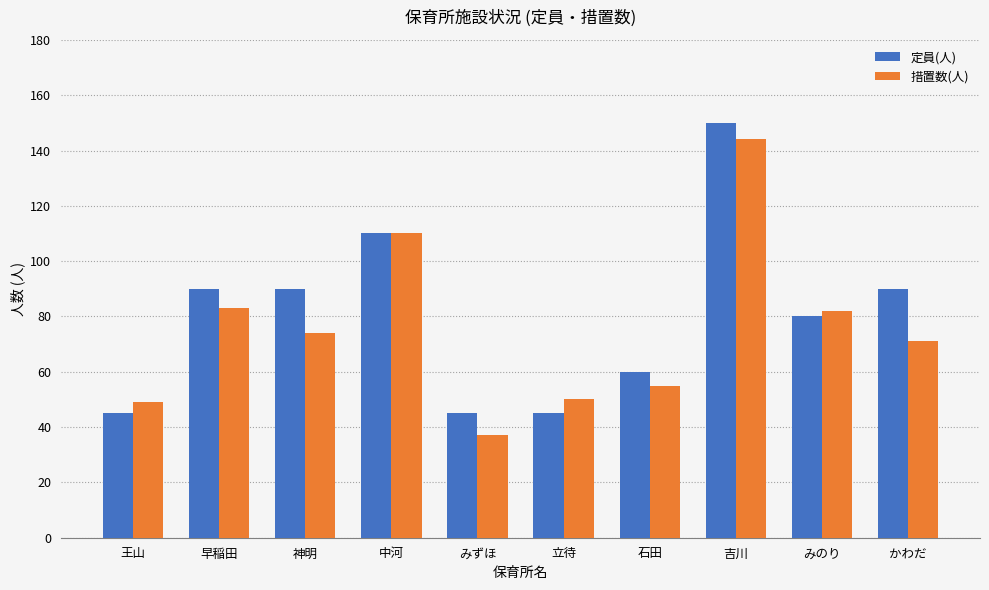

What is the difference between the highest and lowest values at かわだ?

19